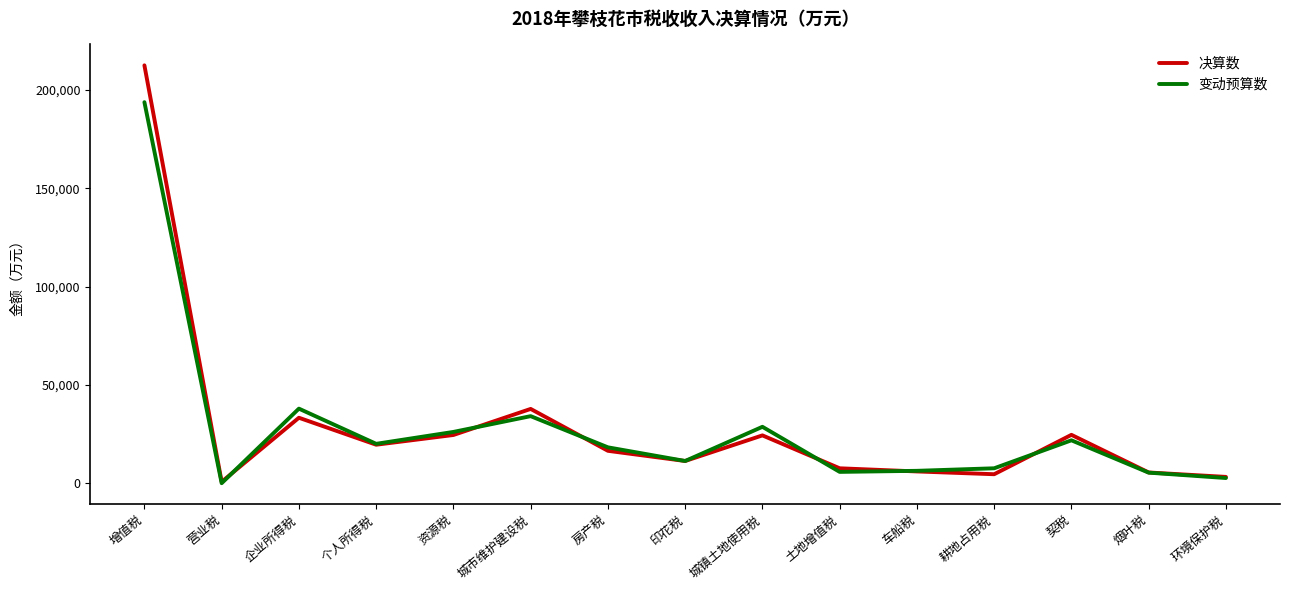

Is it true that 决算数 equals 16598 at 房产税?

True